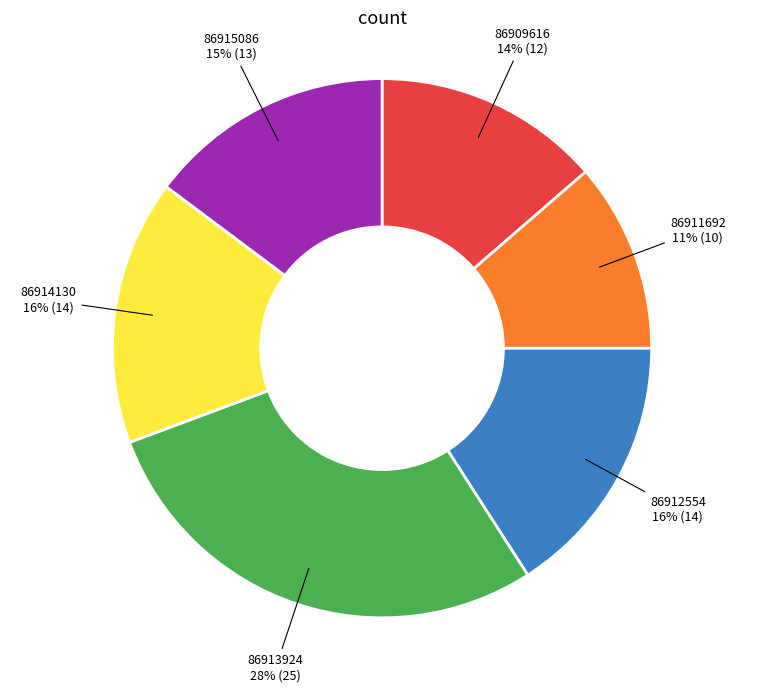

Is the sum of 86915086 and 86913924 greater than half?

No